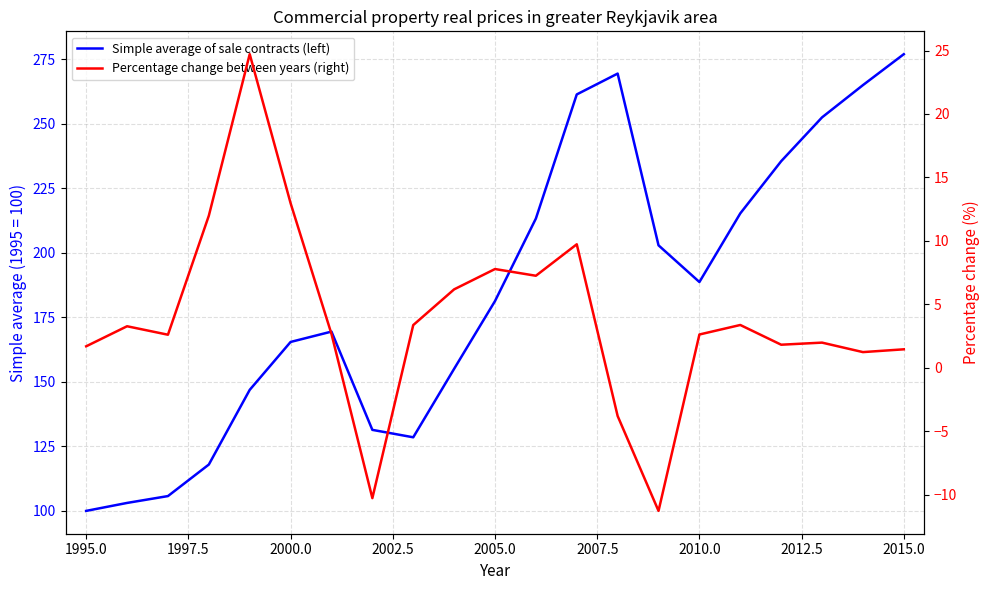

Does the chart have visible grid lines?

Yes